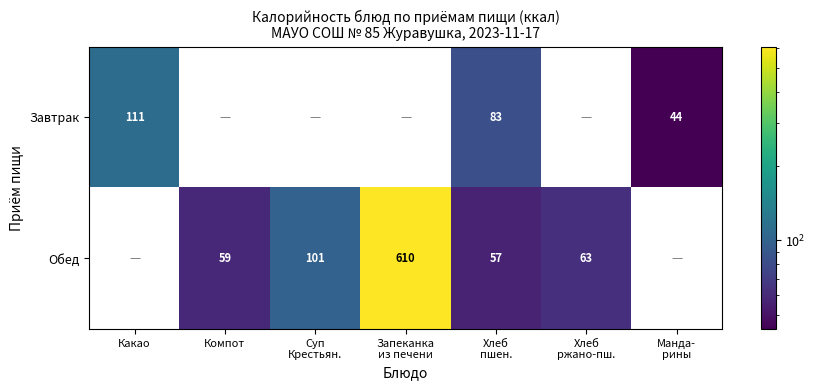

The value of Обед at Компот is 59. True or false?

True